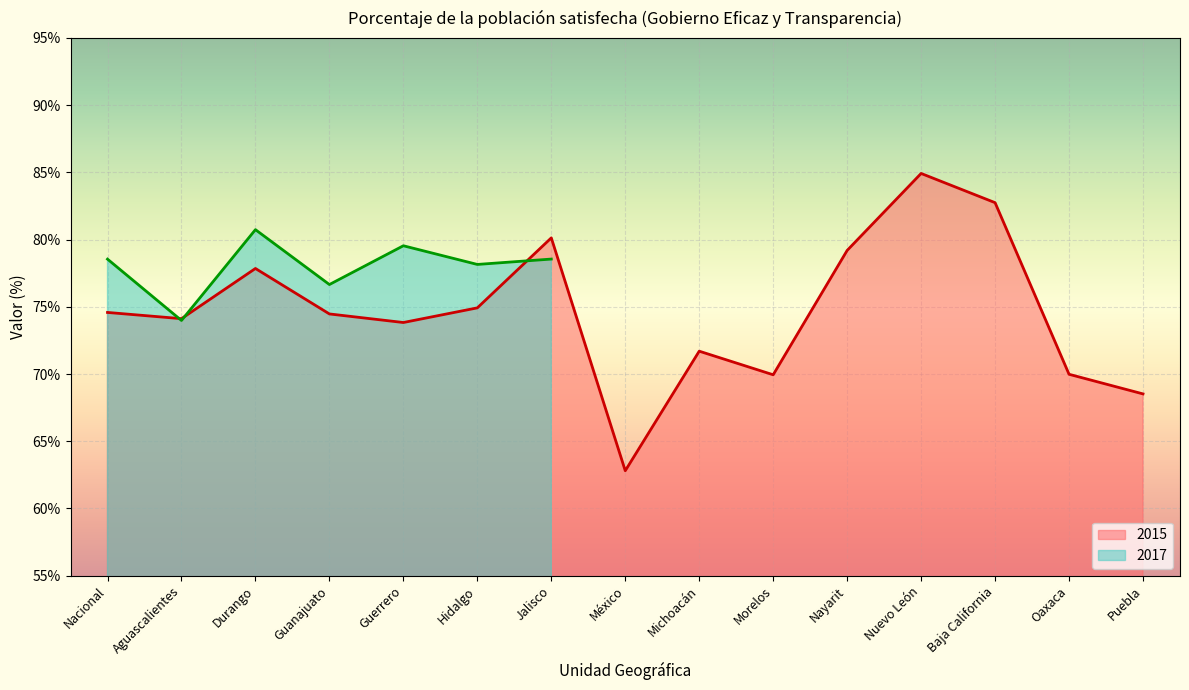

What is the label of the 5th point from the right?

Nayarit